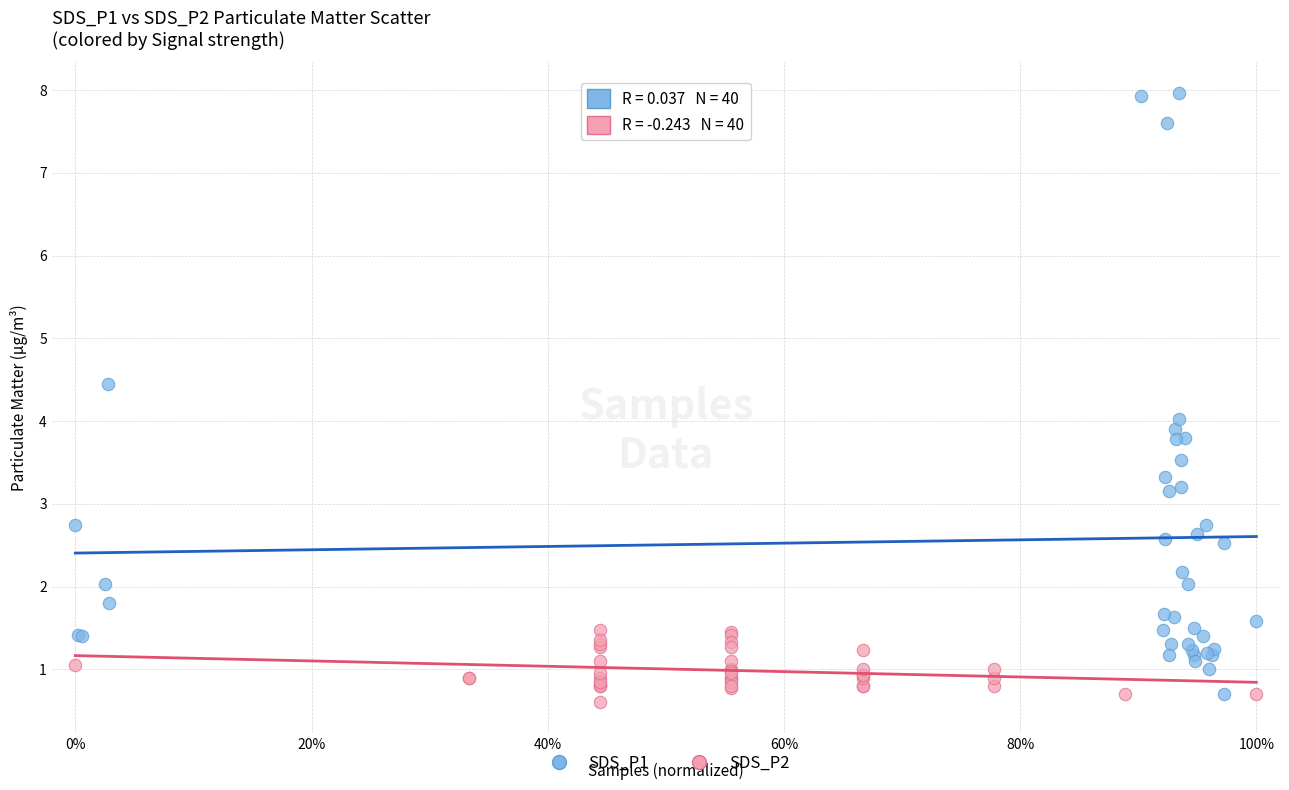

Which series reaches the maximum Y coordinate?

SDS_P1